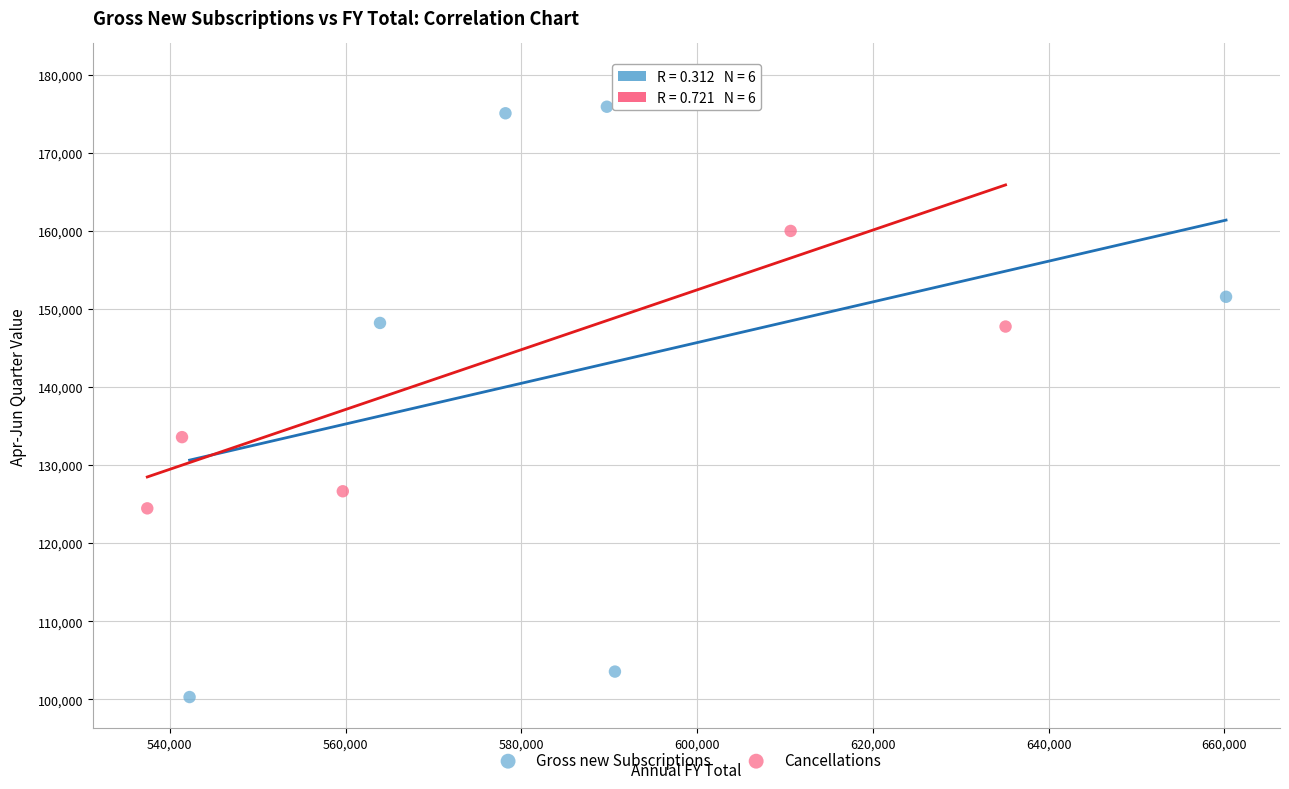

Which series contains the lowest Y value?

Gross new Subscriptions